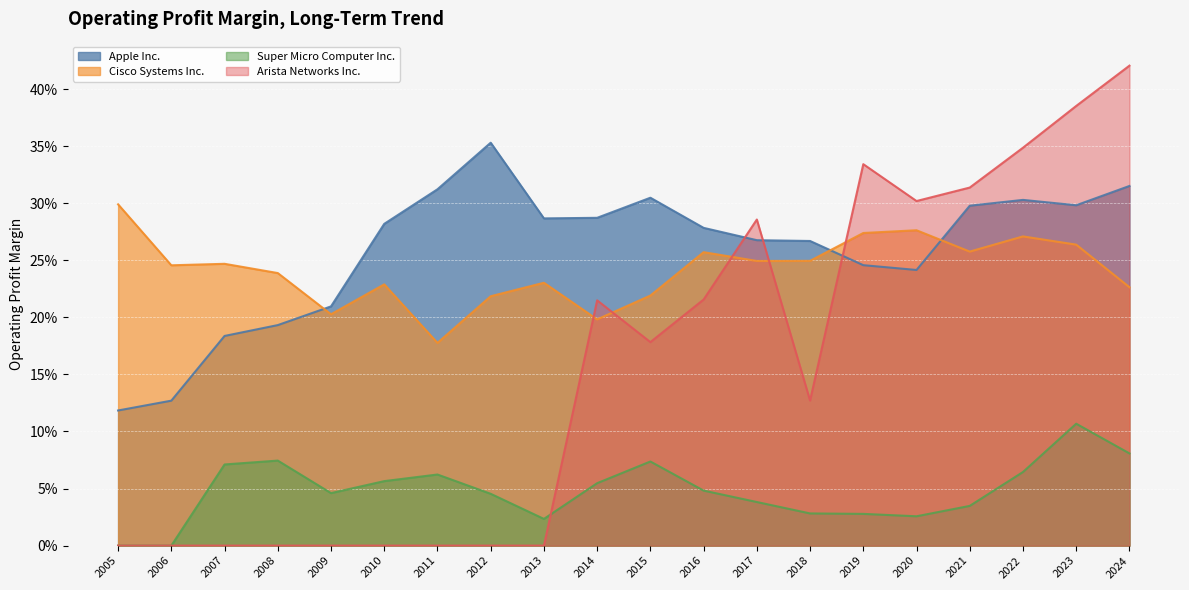

Is the value of Apple Inc. at 2014 greater than the value of Arista Networks Inc. at 2005?

Yes